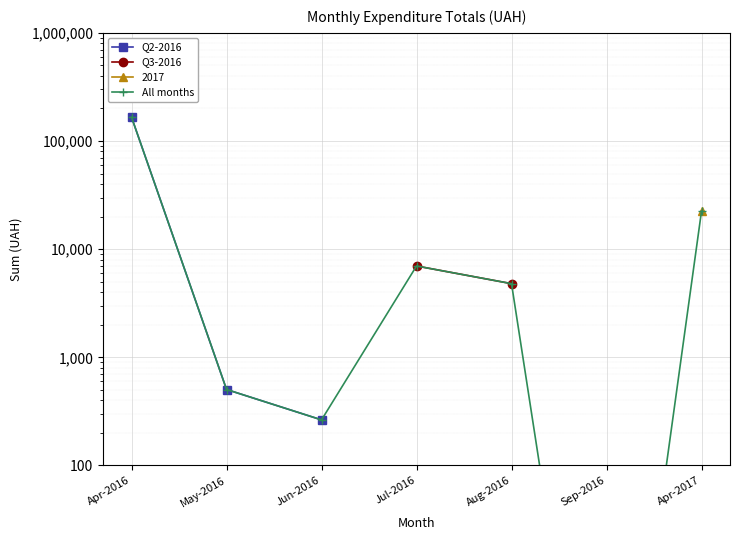

What is the average value of the All months series?

28714.7